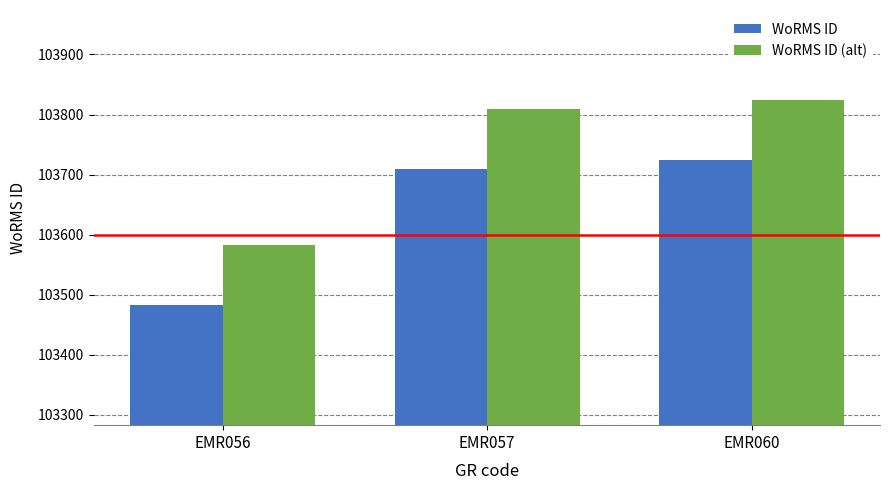

Reading left to right, transcribe all the data shown in this chart.

WoRMS ID: EMR056=103483	EMR057=103710	EMR060=103724
WoRMS ID (alt): EMR056=103583	EMR057=103810	EMR060=103824